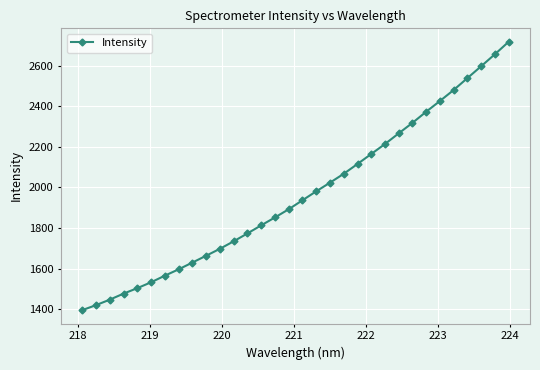

What is the value of the 29th point from the left?

2539.4